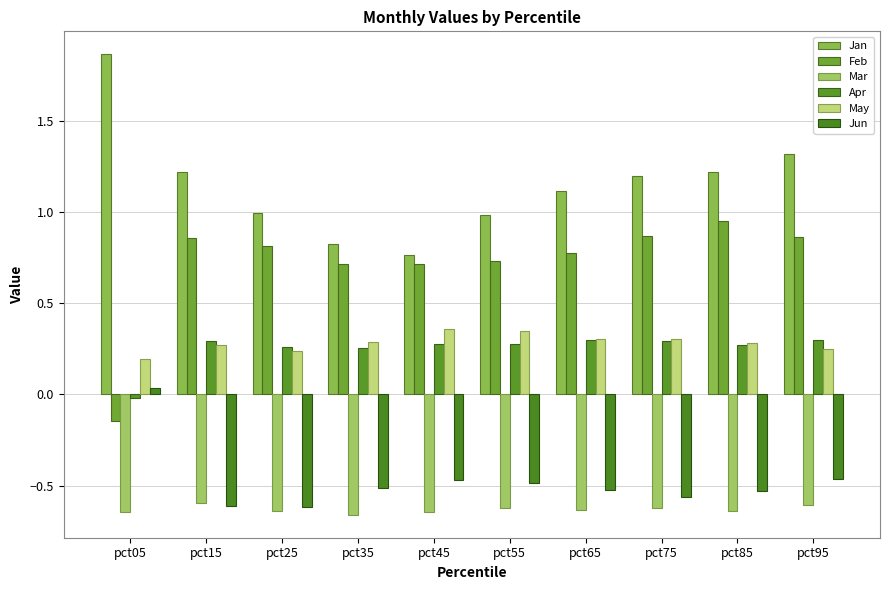

Reading left to right, extract all data points from this chart.

Jan: 1.9	1.2	1.0	0.8	0.8	1.0	1.1	1.2	1.2	1.3
Feb: -0.1	0.9	0.8	0.7	0.7	0.7	0.8	0.9	1.0	0.9
Mar: -0.6	-0.6	-0.6	-0.7	-0.6	-0.6	-0.6	-0.6	-0.6	-0.6
Apr: -0.0	0.3	0.3	0.3	0.3	0.3	0.3	0.3	0.3	0.3
May: 0.2	0.3	0.2	0.3	0.4	0.4	0.3	0.3	0.3	0.2
Jun: 0.0	-0.6	-0.6	-0.5	-0.5	-0.5	-0.5	-0.6	-0.5	-0.5